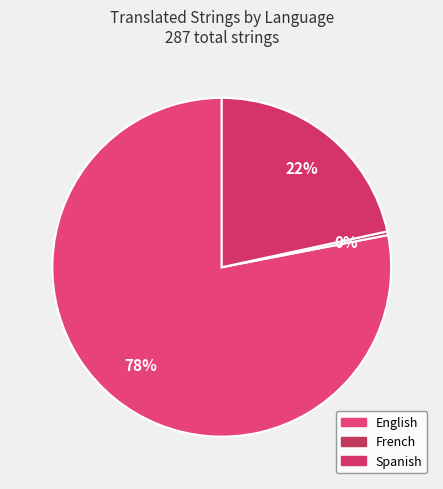

Rank the categories by value from highest to lowest.

English, Spanish, French